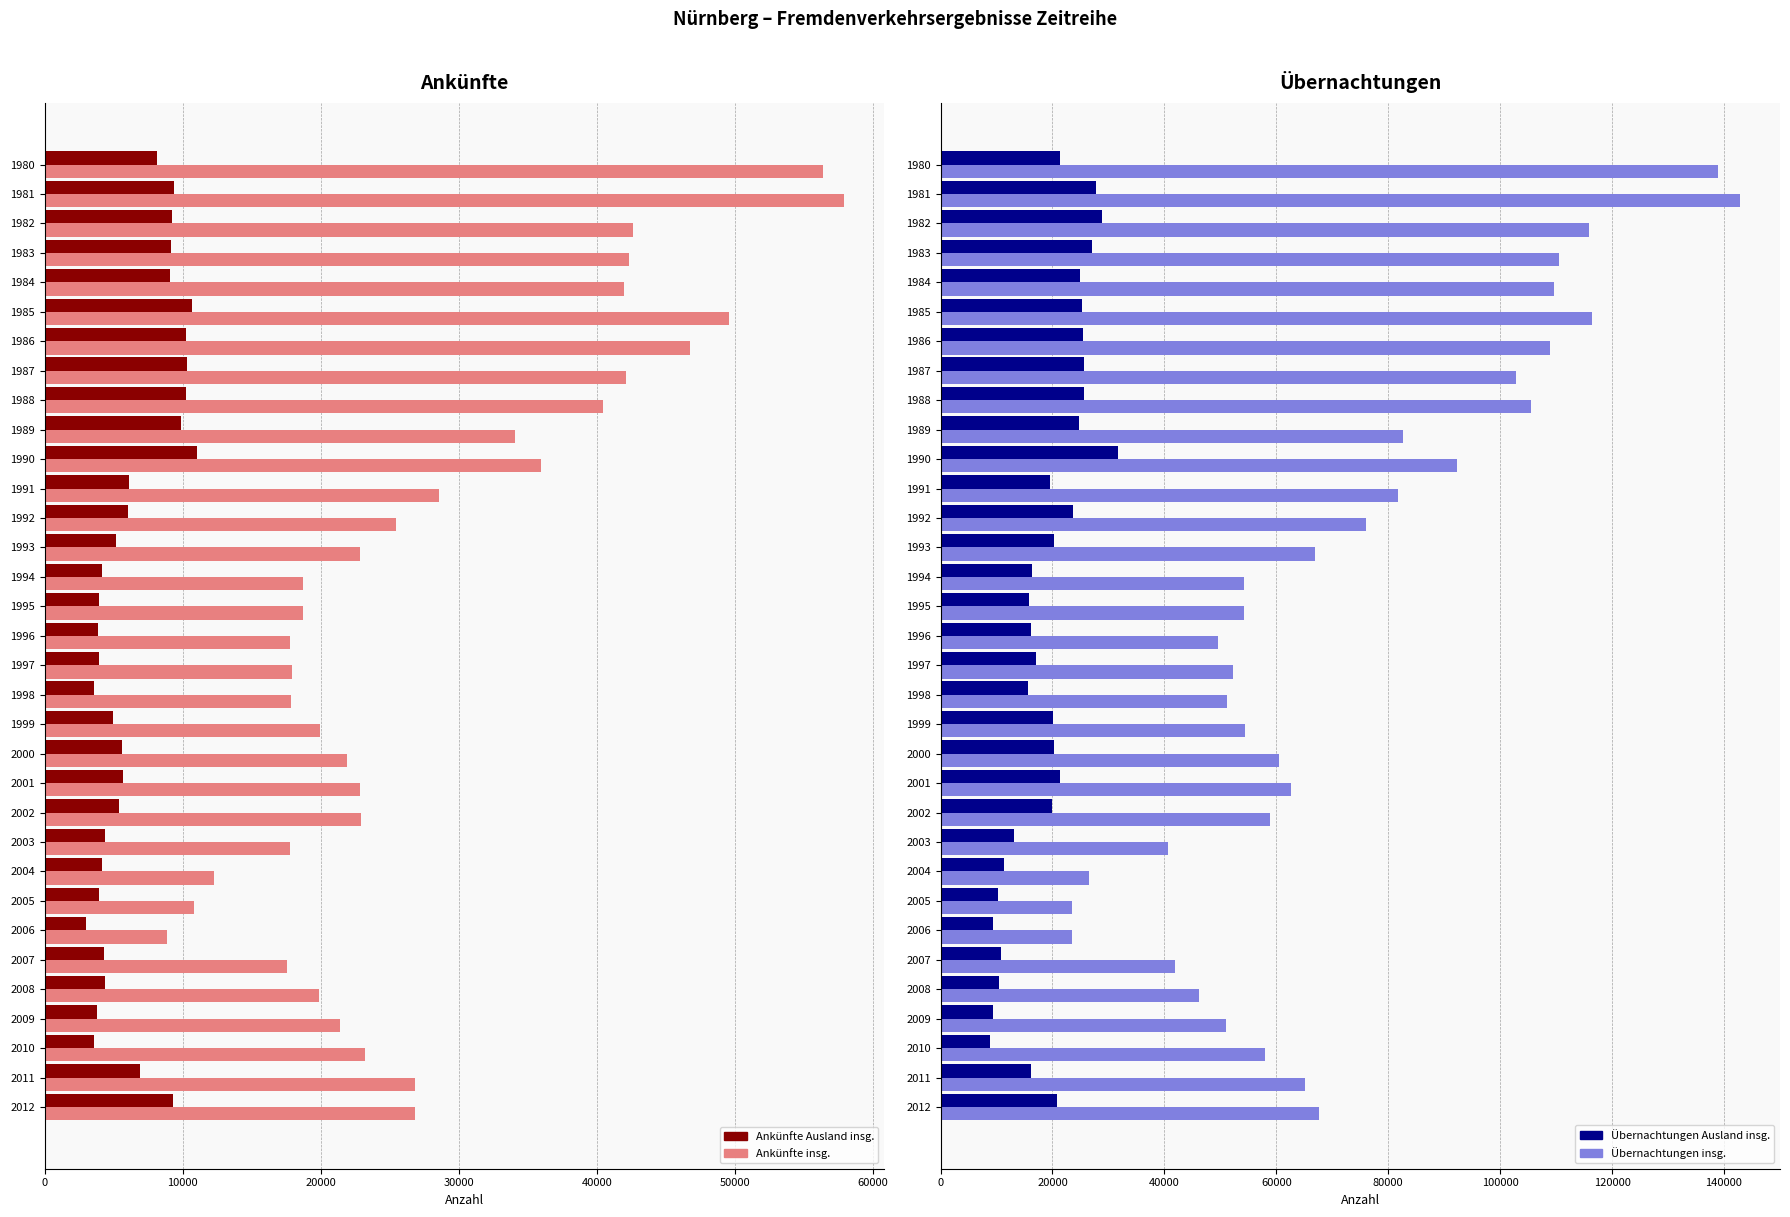

What is the difference between the second highest and minimum values in the Übernachtungen Ausland insg. series?

20097